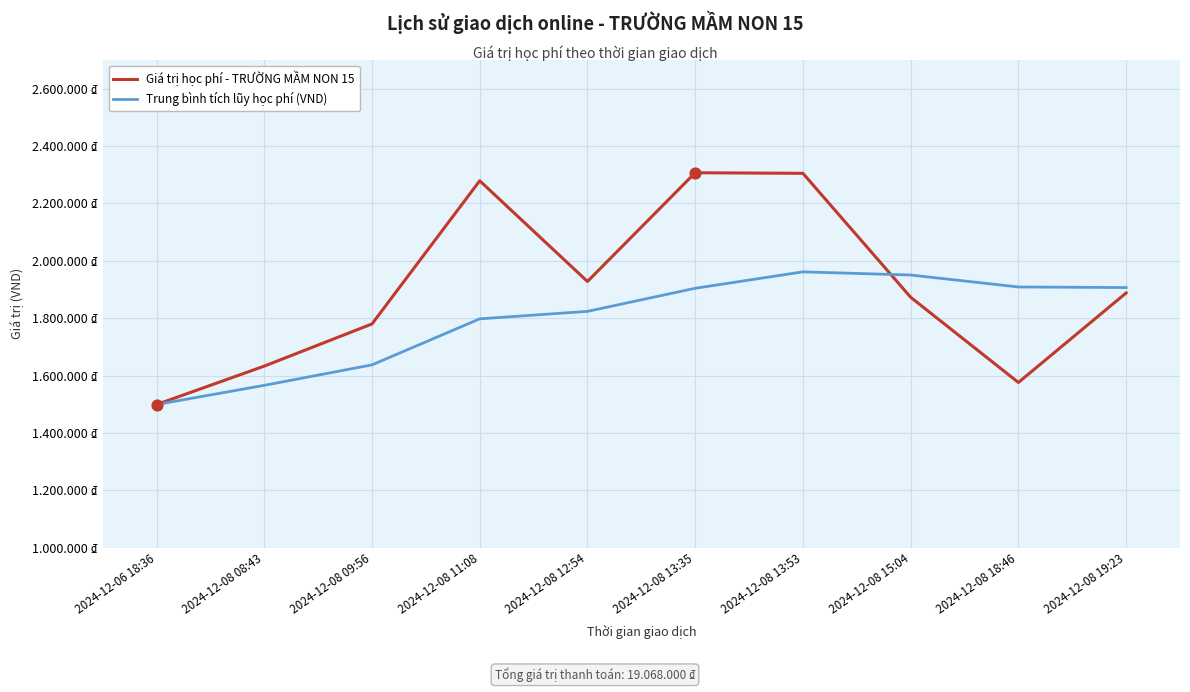

What is the total value across all series at 2024-12-08 12:54?

3751800.0